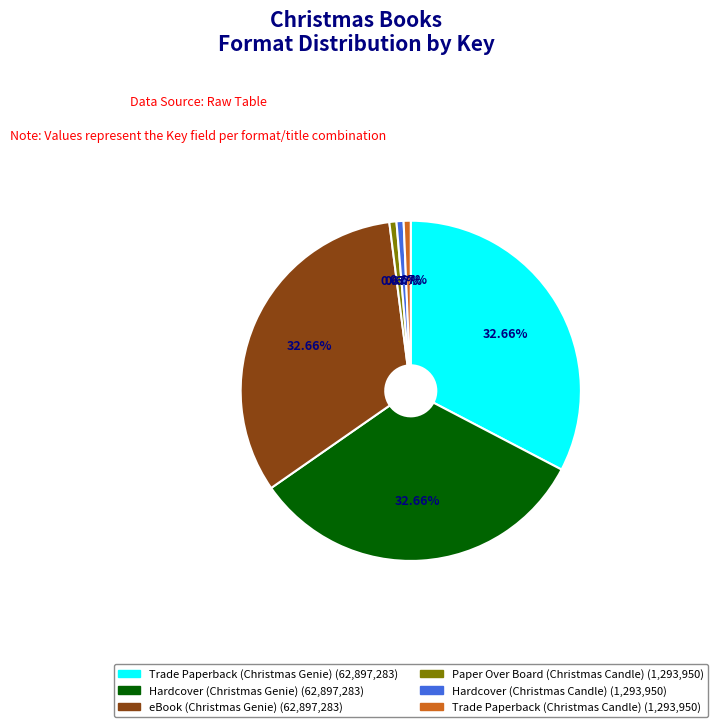

How many slices are in this pie chart?

6